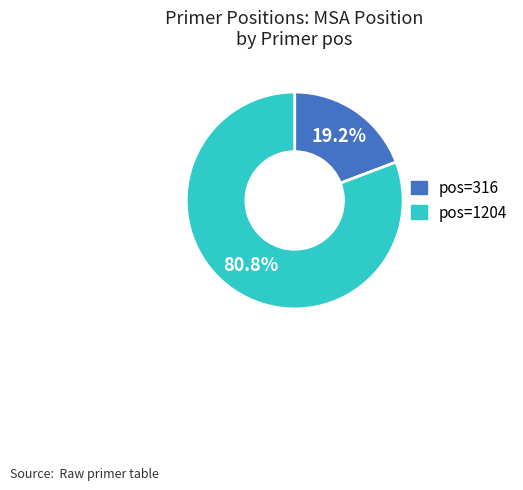

Does any single category account for the majority?

Yes